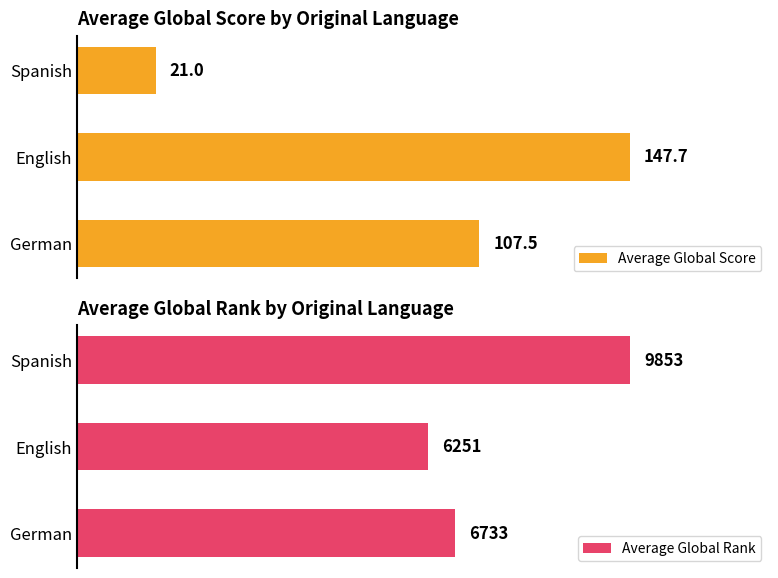

The Average Global Rank series shows 9052.1 at German. True or false?

False